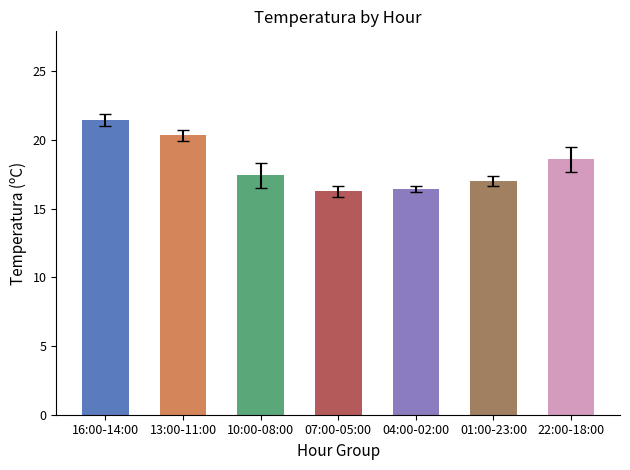

Does the chart contain any negative values?

No